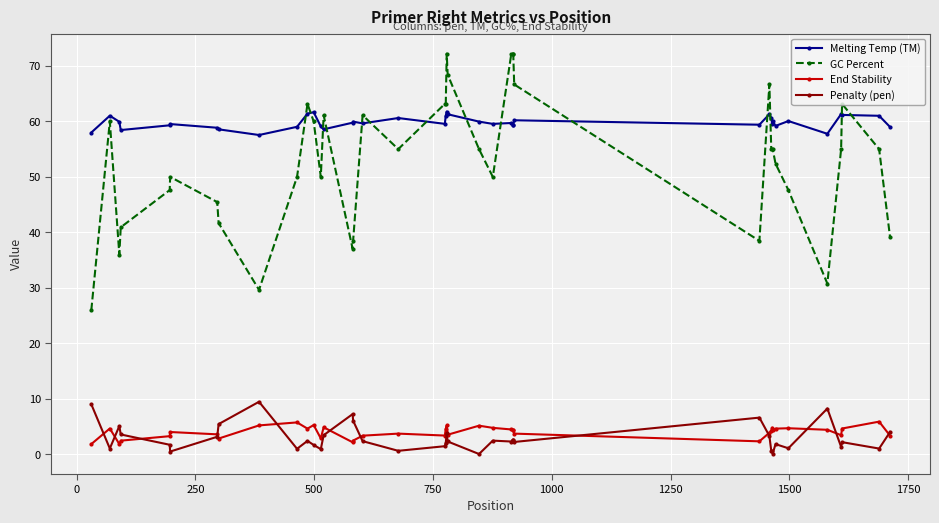

True or false: End Stability and Melting Temp (TM) intersect in this chart.

False